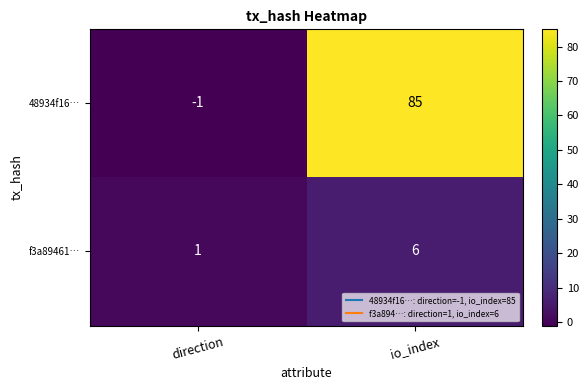

True or false: 48934f16… has a value of 85 at io_index.

True